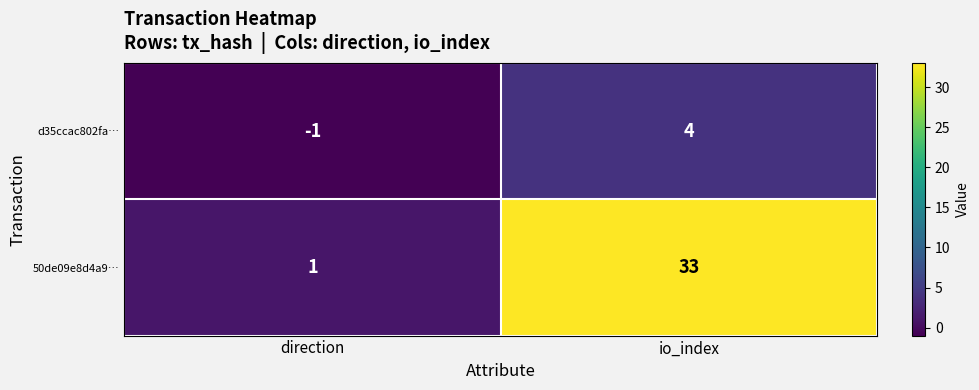

Is it true that d35ccac802fa… equals 4 at io_index?

True